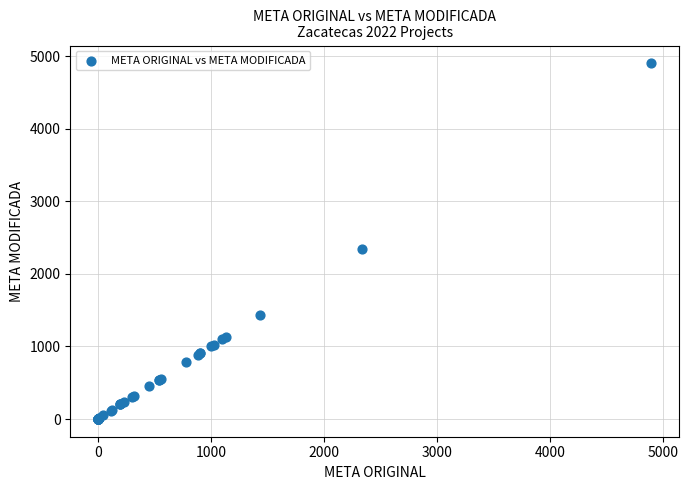

What Y value in the scatter plot is closest to 2450?

2340.0